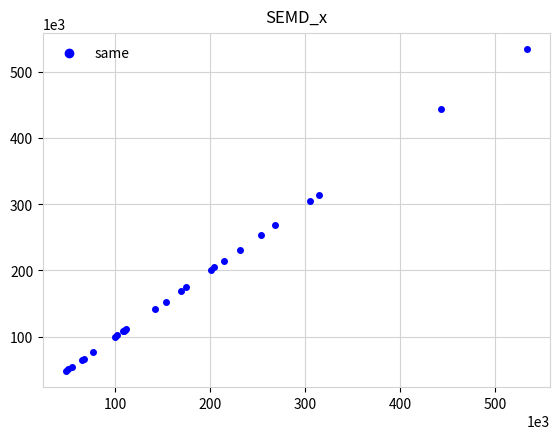

What Y value in the scatter plot is closest to 290904?

305041.1